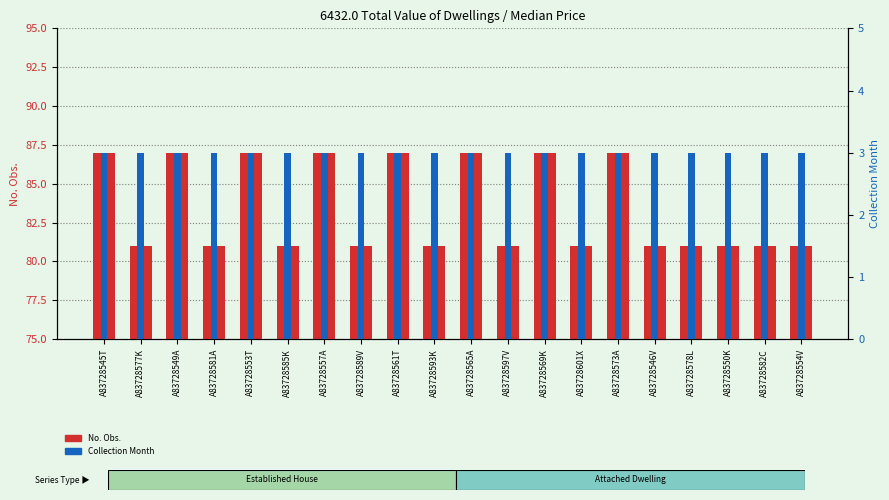

What is the spread (max minus min) of values at A83728577K?

78